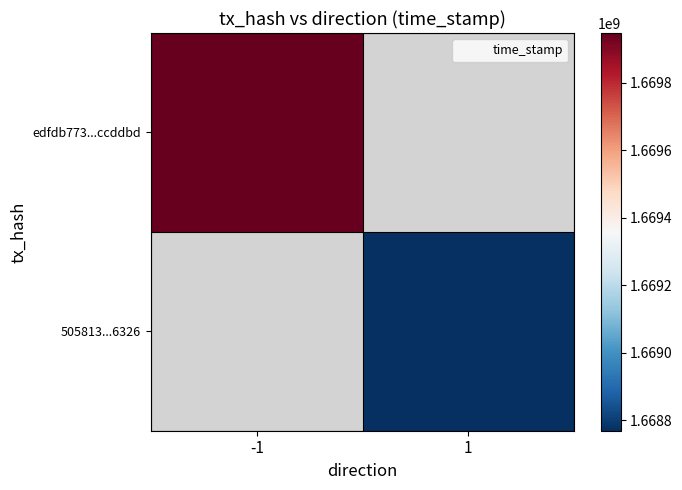

Which series has the widest spread of values?

edfdb773...ccddbd